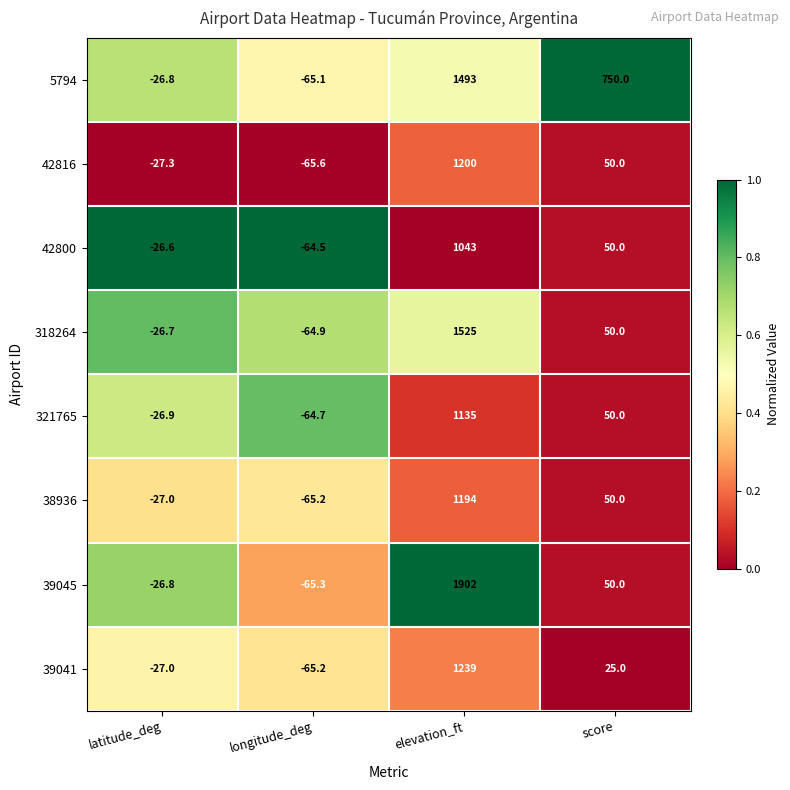

The value of 321765 at elevation_ft is 1135.0. True or false?

True